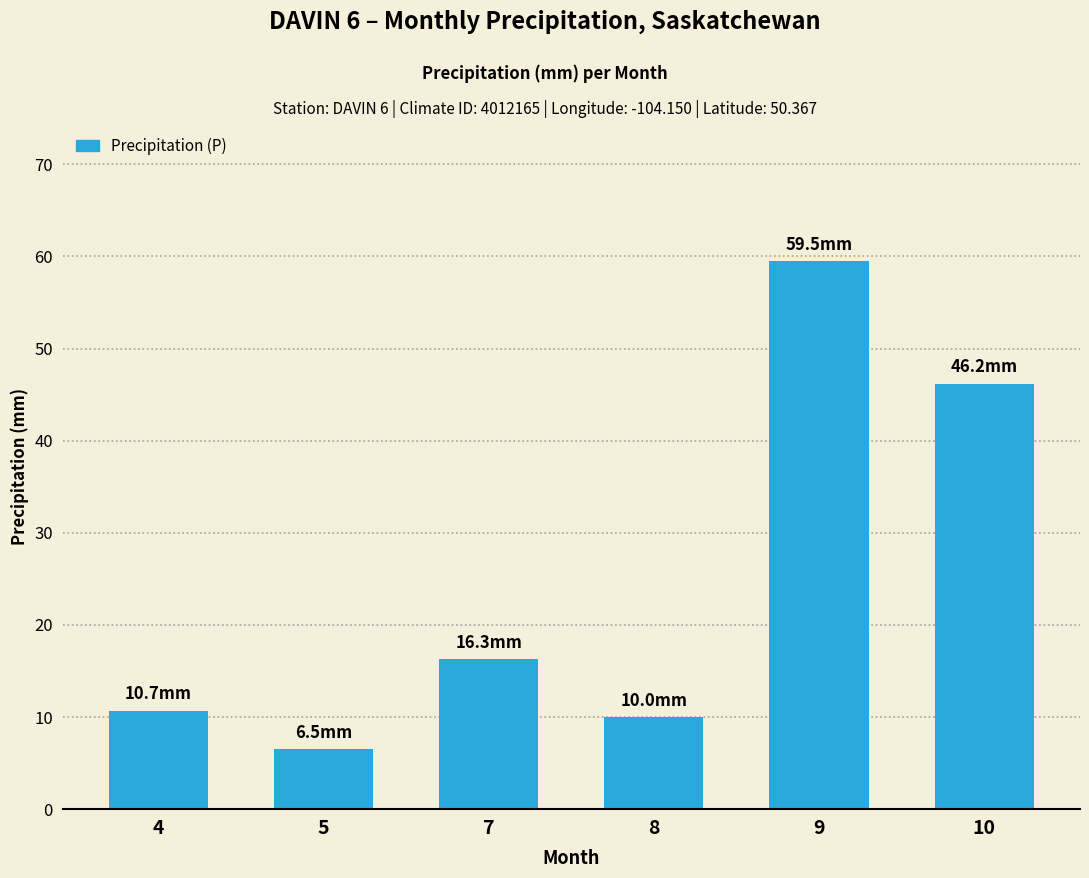

True or false: the data shows 10.7 at 4.

True